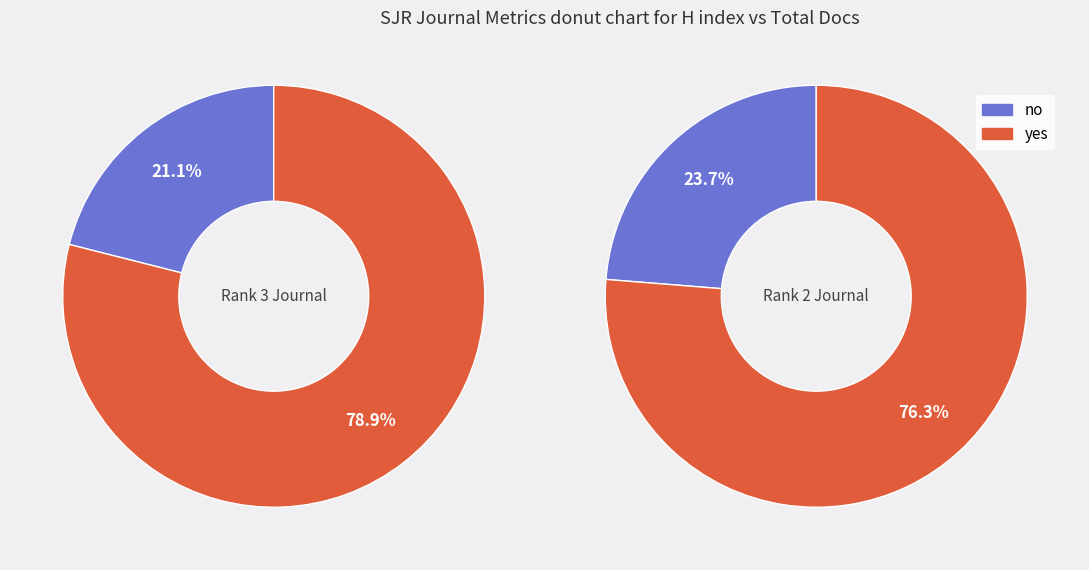

The Journal of Developmental Entrepreneurship slice represents 17% of the pie. True or false?

False